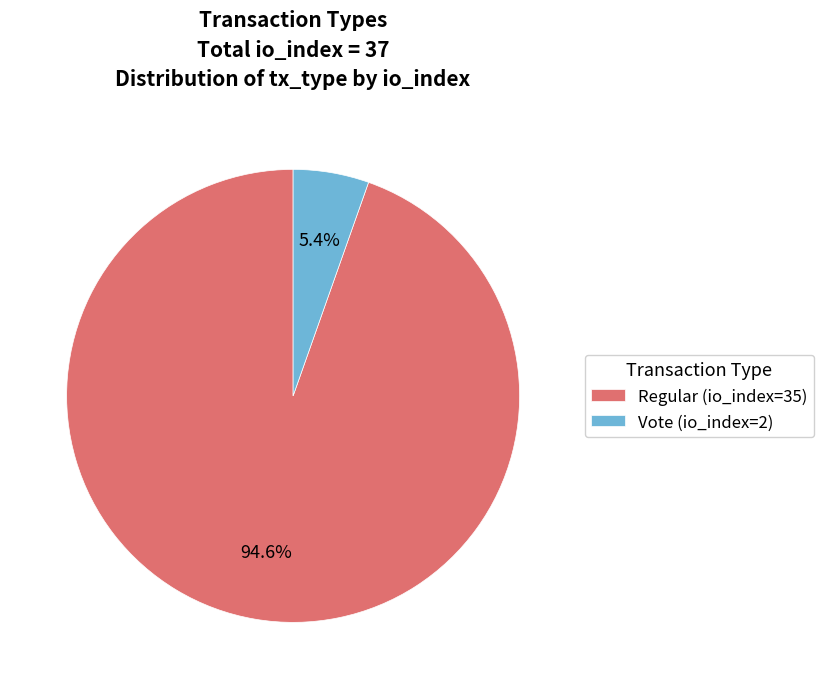

To the nearest percent, what percentage of the pie is Regular (io_index=35)?

95%